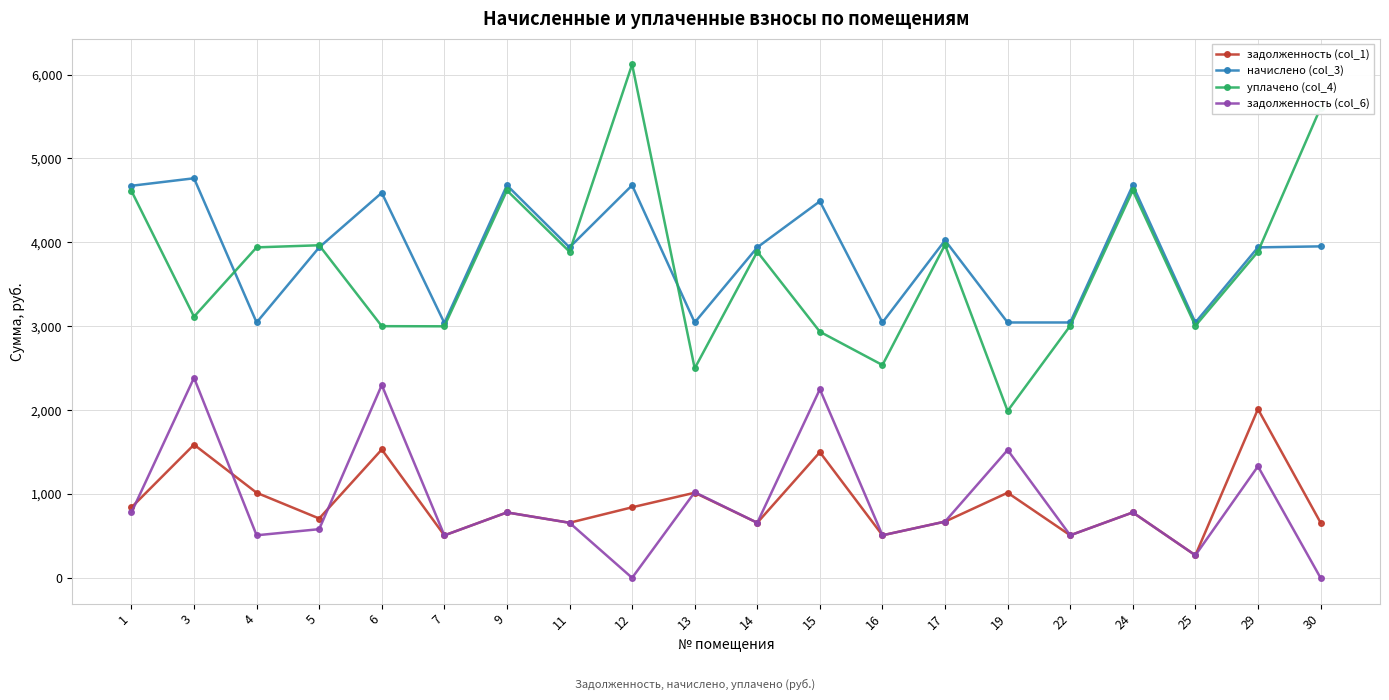

True or false: уплачено (col_4) and задолженность (col_1) intersect in this chart.

False